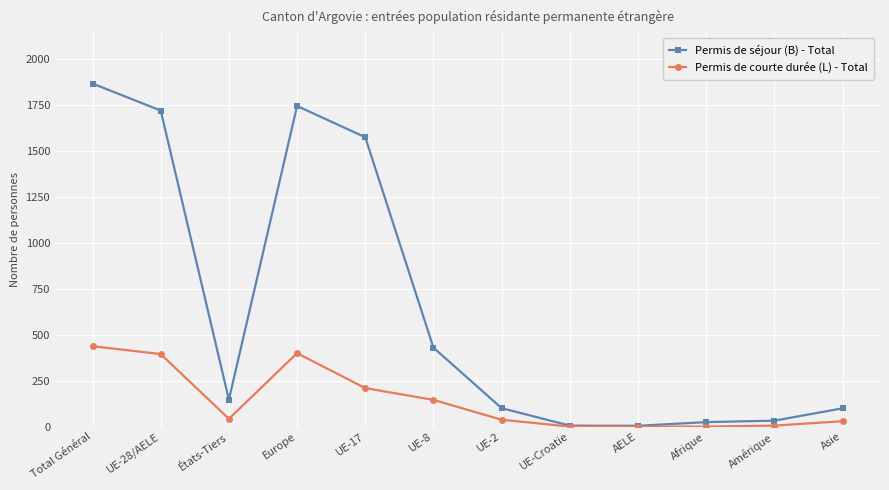

How many categories are shown in the chart?

12